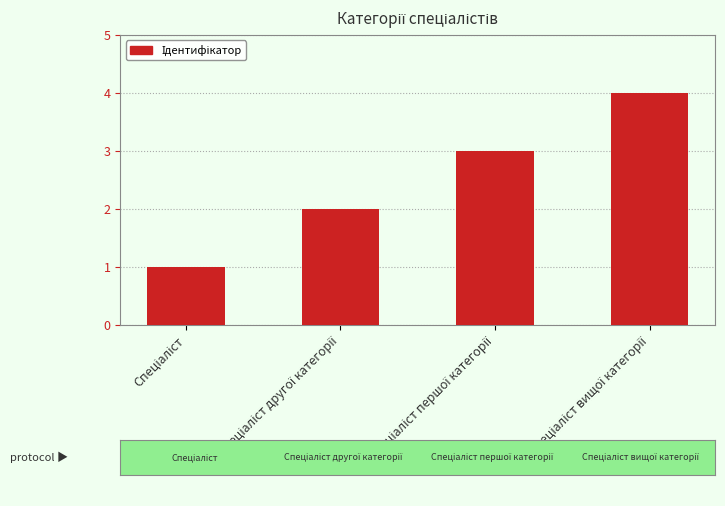

Reading right to left, list all the values displayed in this chart.

4	3	2	1